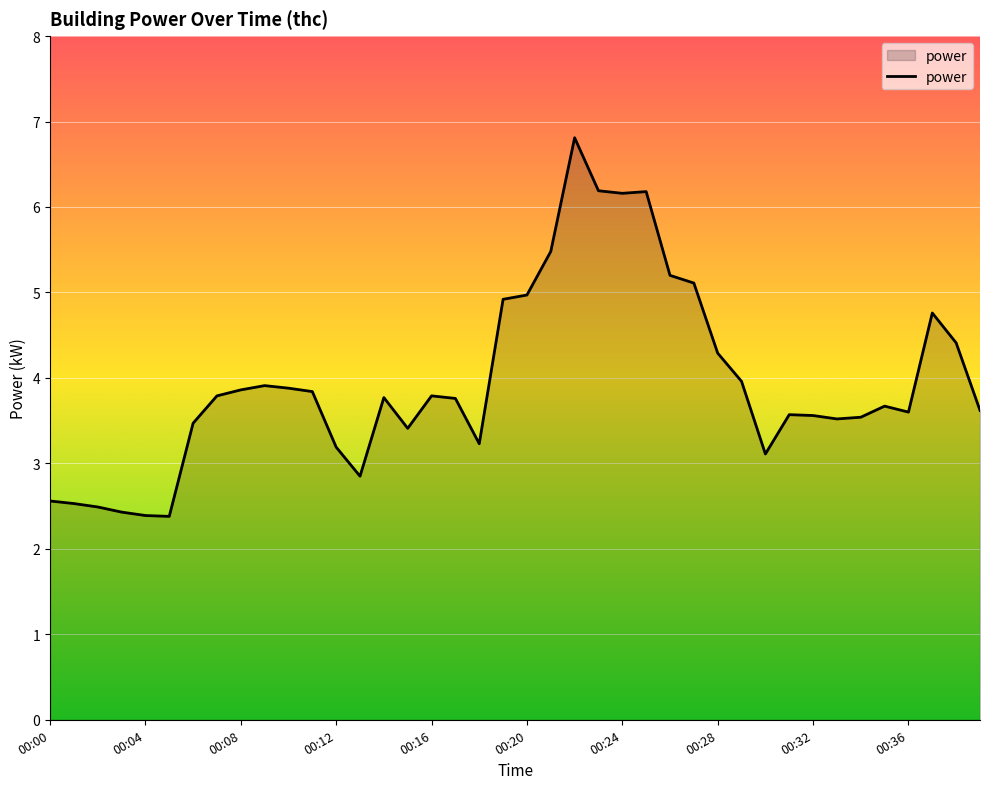

What is the difference between the maximum and minimum values?

4.4